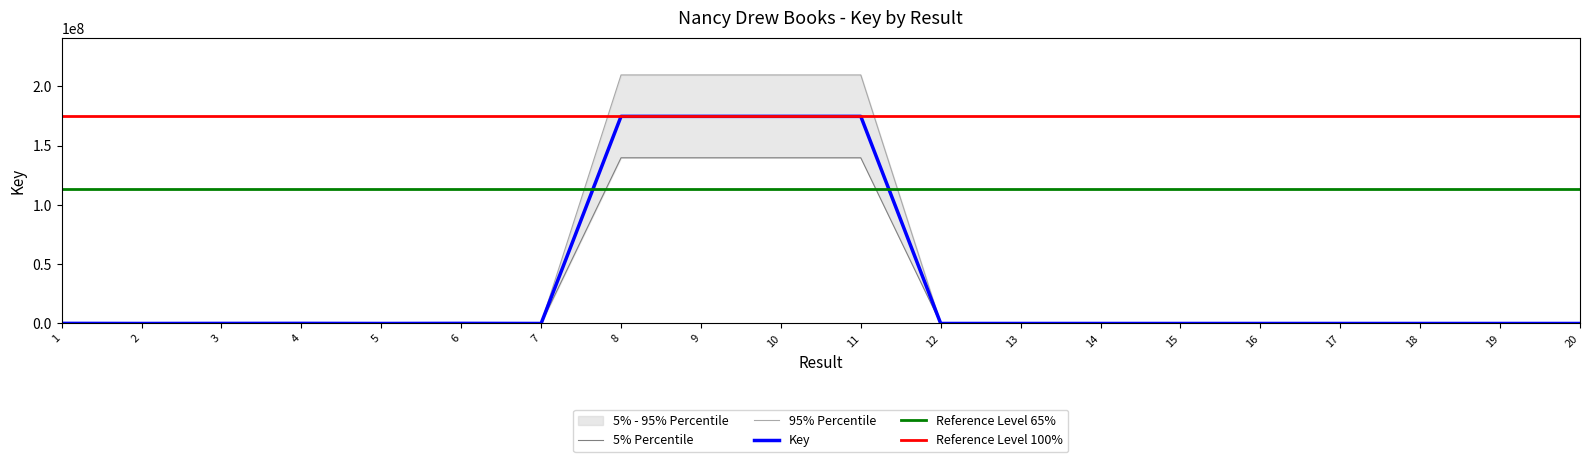

Approximately how many times larger is the value at 19 compared to 12?

0.6